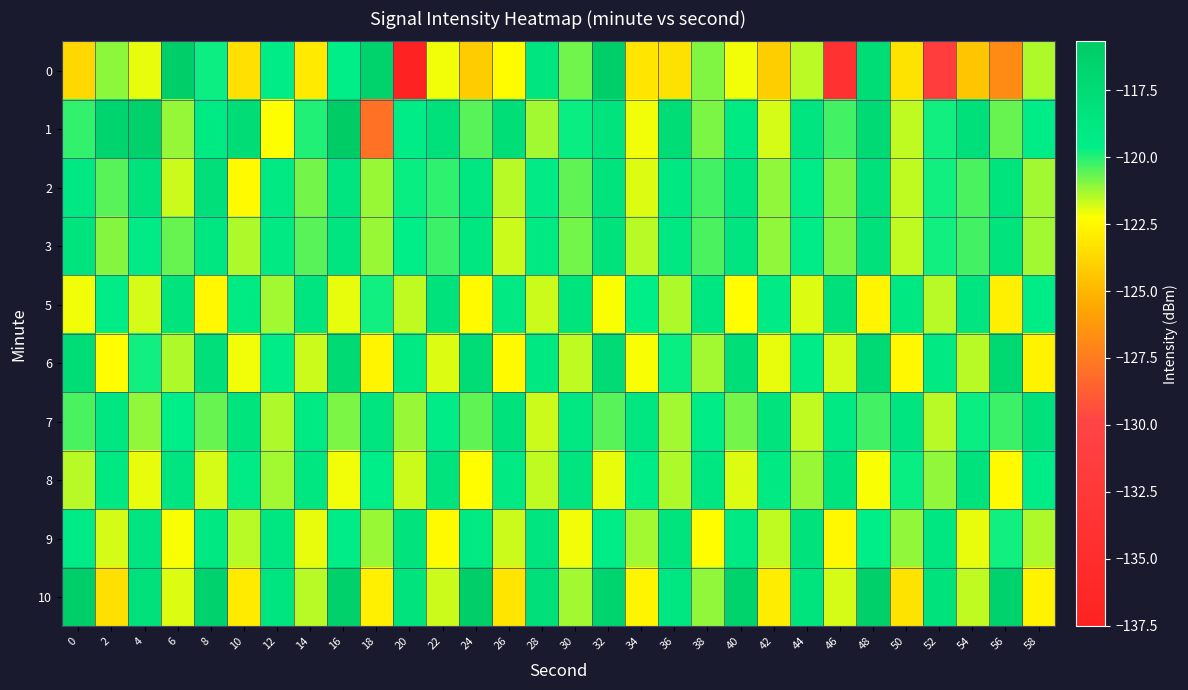

Reading right to left, transcribe all the data shown in this chart.

0: 58=-121.4	56=-126.8	54=-124.4	52=-131.4	50=-123.3	48=-117.6	46=-134.0	44=-121.5	42=-124.1	40=-122.1	38=-121.0	36=-123.4	34=-123.2	32=-116.0	30=-120.8	28=-118.6	26=-122.3	24=-124.2	22=-122.1	20=-137.5	18=-116.5	16=-119.6	14=-123.0	12=-119.4	10=-123.4	8=-119.7	6=-116.0	4=-122.0	2=-121.1	0=-123.7
1: 58=-119.4	56=-120.7	54=-118.1	52=-119.8	50=-121.6	48=-117.4	46=-120.3	44=-118.7	42=-121.8	40=-119.2	38=-120.9	36=-117.6	34=-122.1	32=-118.4	30=-119.7	28=-121.3	26=-117.8	24=-120.5	22=-118.2	20=-119.5	18=-127.9	16=-115.7	14=-120.0	12=-122.2	10=-117.6	8=-119.3	6=-121.2	4=-116.3	2=-116.6	0=-120.1
2: 58=-121.3	56=-118.5	54=-120.4	52=-119.8	50=-121.6	48=-118.2	46=-120.9	44=-119.5	42=-121.1	40=-118.7	38=-120.3	36=-119.0	34=-121.9	32=-118.4	30=-120.6	28=-119.3	26=-121.5	24=-118.8	22=-120.1	20=-119.7	18=-121.2	16=-118.6	14=-120.8	12=-119.1	10=-122.4	8=-117.9	6=-121.7	4=-118.3	2=-120.5	0=-119.0
3: 58=-121.3	56=-118.4	54=-120.3	52=-119.8	50=-121.6	48=-118.2	46=-120.9	44=-119.4	42=-121.1	40=-118.6	38=-120.4	36=-119.0	34=-121.5	32=-118.3	30=-120.8	28=-119.2	26=-121.7	24=-118.8	22=-120.2	20=-119.6	18=-121.2	16=-118.7	14=-120.5	12=-119.1	10=-121.4	8=-118.9	6=-120.7	4=-119.3	2=-121.0	0=-118.5
5: 58=-119.4	56=-122.8	54=-118.6	52=-121.5	50=-119.0	48=-122.6	46=-118.1	44=-121.9	42=-119.3	40=-122.3	38=-118.8	36=-121.4	34=-119.6	32=-122.2	30=-118.5	28=-121.7	26=-119.1	24=-122.4	22=-118.3	20=-121.6	18=-119.8	16=-122.0	14=-118.7	12=-121.3	10=-119.2	8=-122.5	6=-118.4	4=-121.8	2=-119.5	0=-122.1
6: 58=-122.7	56=-117.2	54=-121.5	52=-119.1	50=-122.5	48=-117.4	46=-121.8	44=-119.4	42=-122.0	40=-117.8	38=-121.3	36=-119.7	34=-122.2	32=-117.5	30=-121.6	28=-119.0	26=-122.4	24=-117.7	22=-121.9	20=-119.2	18=-122.6	16=-117.3	14=-121.7	12=-119.5	10=-122.1	8=-117.9	6=-121.4	4=-119.8	2=-122.3	0=-117.6
7: 58=-118.2	56=-120.2	54=-119.7	52=-121.5	50=-118.6	48=-120.3	46=-119.1	44=-121.6	42=-118.4	40=-120.8	38=-119.5	36=-121.3	34=-118.8	32=-120.5	30=-119.0	28=-121.7	26=-118.3	24=-120.6	22=-119.4	20=-121.2	18=-118.7	16=-120.9	14=-119.2	12=-121.4	10=-118.5	8=-120.7	6=-119.6	4=-121.1	2=-118.9	0=-120.4
8: 58=-119.5	56=-122.4	54=-118.3	52=-121.1	50=-119.7	48=-122.2	46=-118.5	44=-121.2	42=-119.2	40=-121.9	38=-118.8	36=-121.4	34=-119.4	32=-122.0	30=-118.6	28=-121.6	26=-119.1	24=-122.3	22=-118.4	20=-121.7	18=-119.6	16=-122.1	14=-118.9	12=-121.3	10=-119.3	8=-121.8	6=-118.7	4=-122.0	2=-119.0	0=-121.5
9: 58=-121.4	56=-119.8	54=-122.0	52=-118.9	50=-121.1	48=-119.6	46=-122.5	44=-118.3	42=-121.6	40=-119.2	38=-122.3	36=-118.5	34=-121.3	32=-119.4	30=-122.1	28=-118.7	26=-121.7	24=-119.1	22=-122.4	20=-118.4	18=-121.2	16=-119.5	14=-122.0	12=-118.8	10=-121.5	8=-119.0	6=-122.2	4=-118.6	2=-121.8	0=-119.3
10: 58=-122.7	56=-116.6	54=-121.6	52=-118.3	50=-123.3	48=-116.2	46=-121.8	44=-118.5	42=-122.9	40=-116.4	38=-121.1	36=-118.8	34=-122.6	32=-116.7	30=-121.3	28=-118.0	26=-123.2	24=-116.1	22=-121.7	20=-118.4	18=-122.8	16=-116.3	14=-121.5	12=-118.6	10=-123.0	8=-116.5	6=-121.9	4=-118.2	2=-123.4	0=-116.0